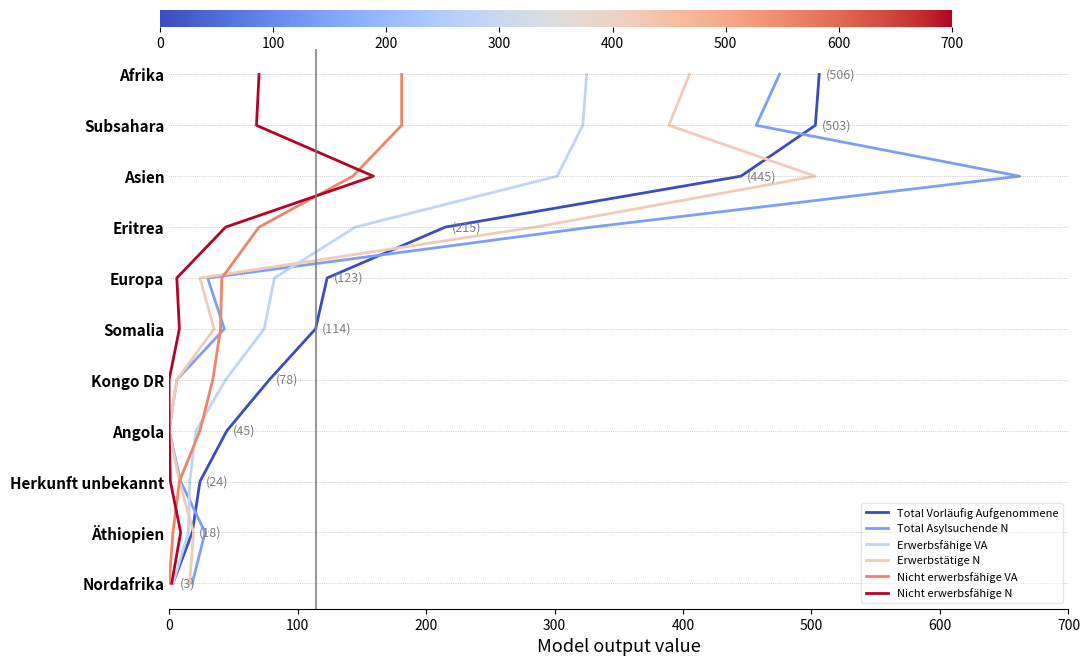

Which series changed the most between 300 and 500?

Total Vorläufig Aufgenommene